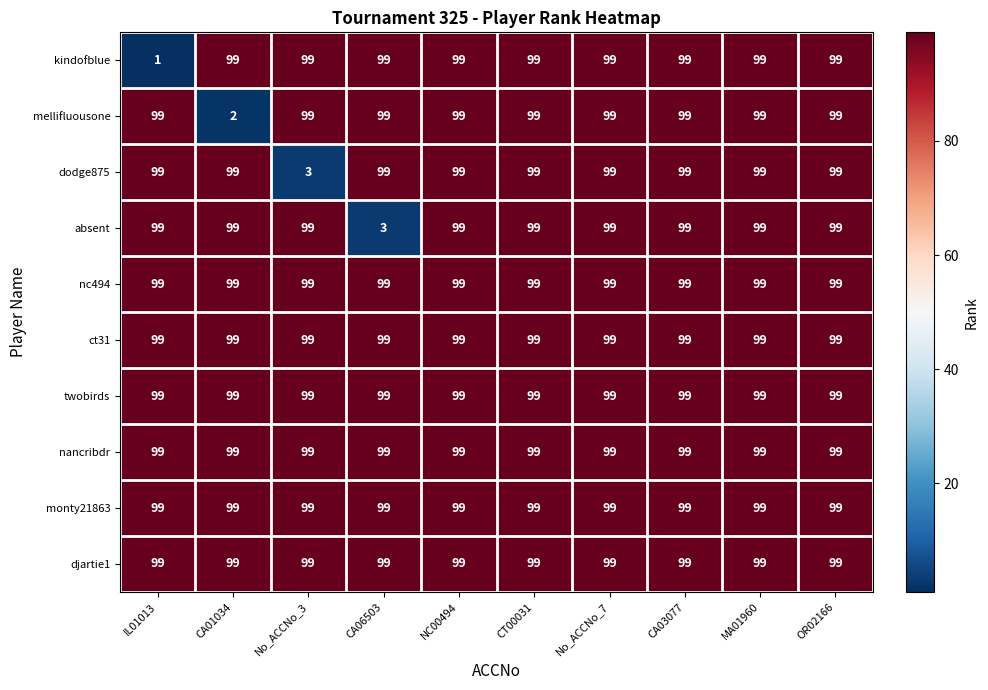

At how many categories does at least one series exceed 66?

10